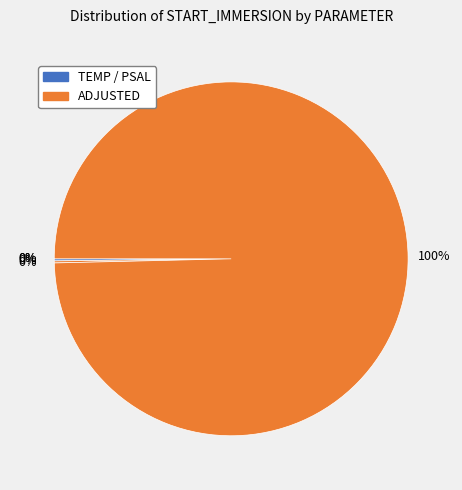

To the nearest percent, what is the average slice percentage?

20%